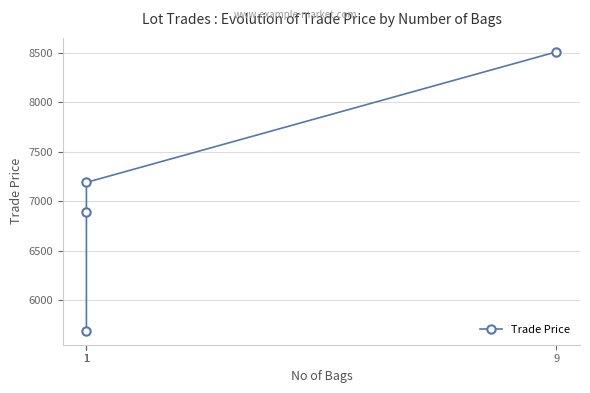

Reading left to right, what are all the values shown in this chart?

1=5689	1=6889	1=7189	9=8509